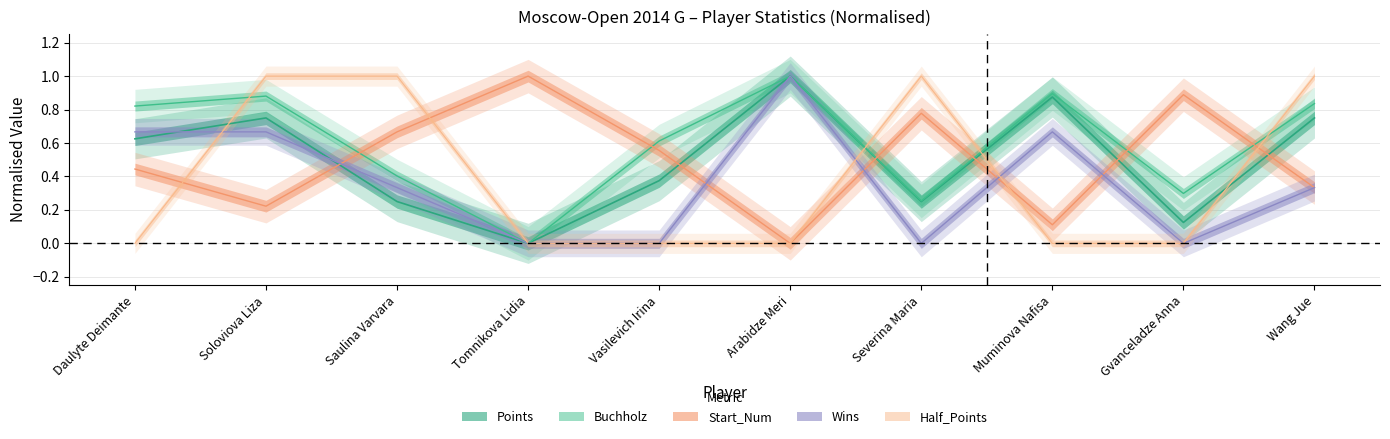

What is the total value across all series at Daulyte Deimante?

2.6